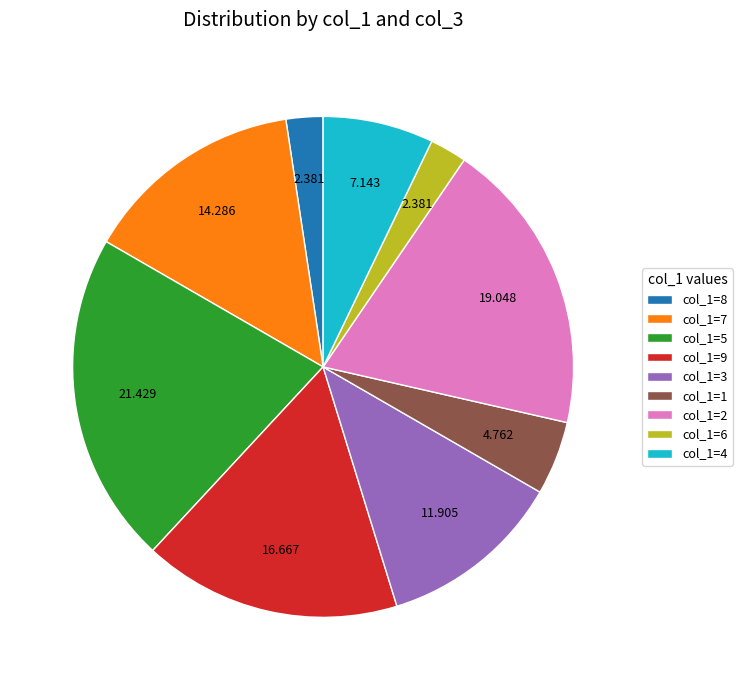

Is the sum of col_1=2 and col_1=8 greater than half?

No